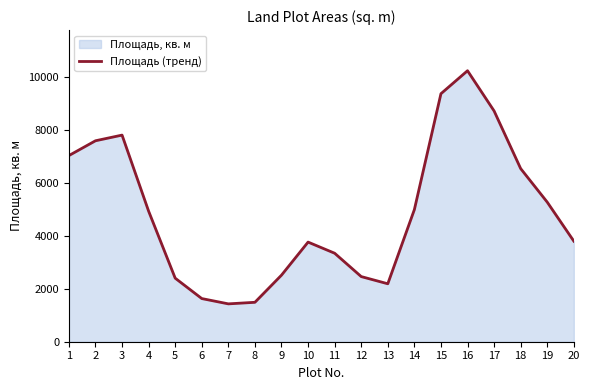

How many points are higher than both their immediate neighbors (excluding endpoints)?

3